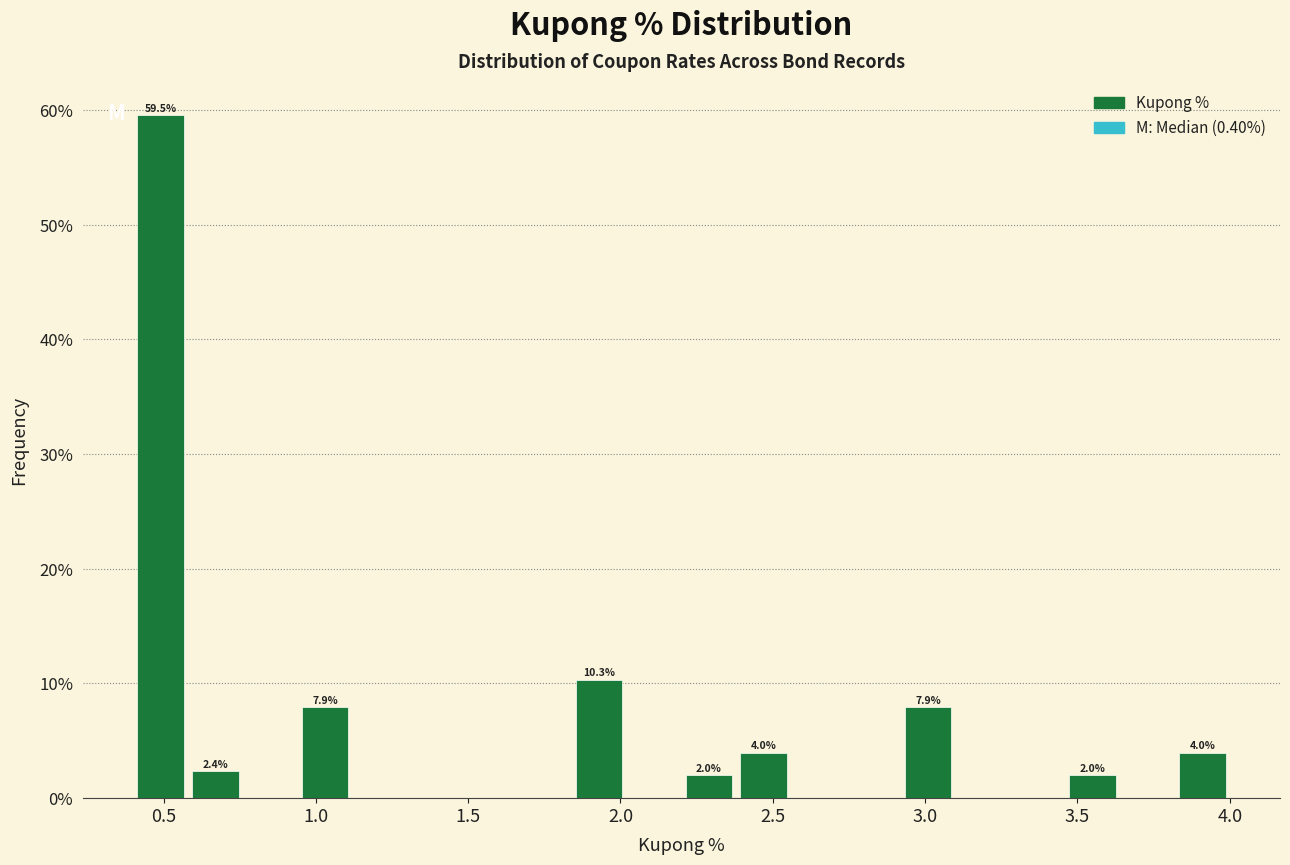

Around what value on the x-axis is the tallest bar? Give the approximate position of its centre, as read against the axis.

0.50